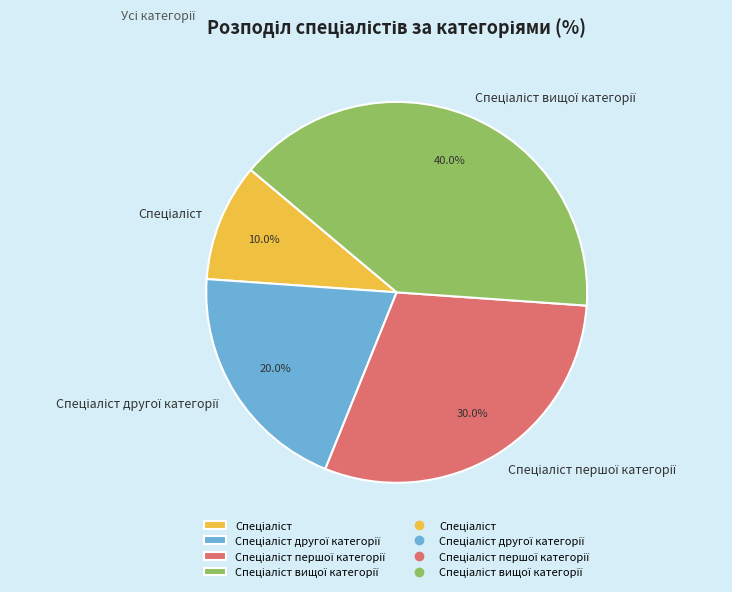

Does any single category account for the majority?

No